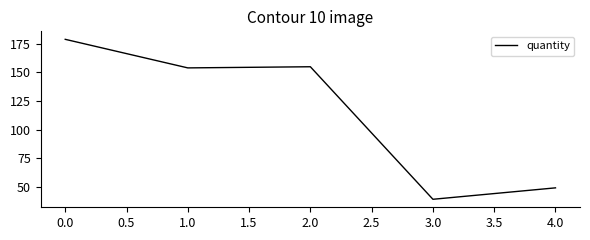

What is the maximum value shown in the chart?

179